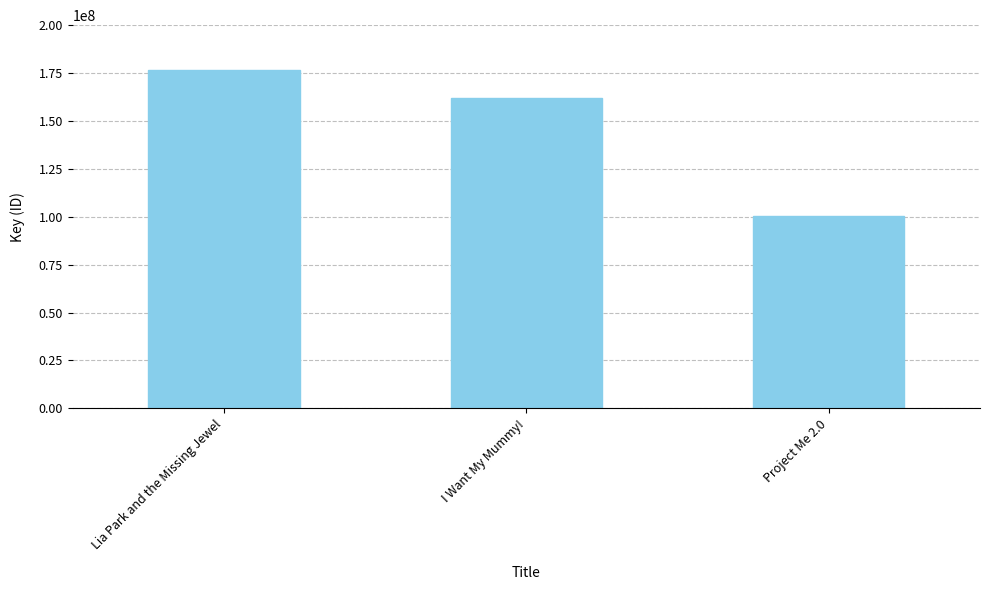

What is the label of the 2nd bar from the right?

I Want My Mummy!